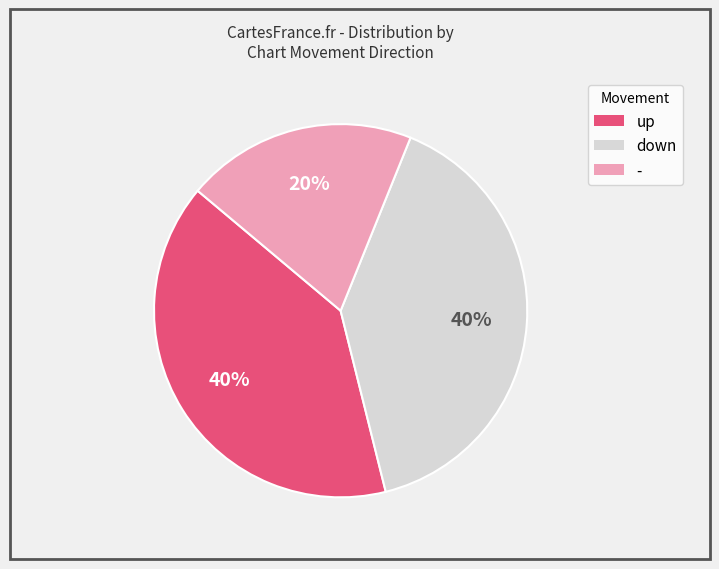

Which category has the smallest portion of the pie?

-